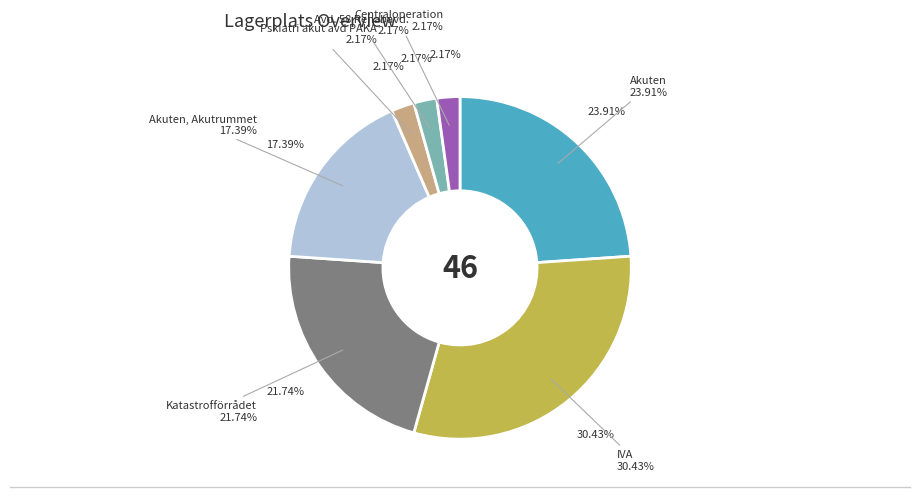

What is the ratio of the value at Avd. 58 Rehabavd. to the value at Pskiatri akut avd PAKA?

1.0